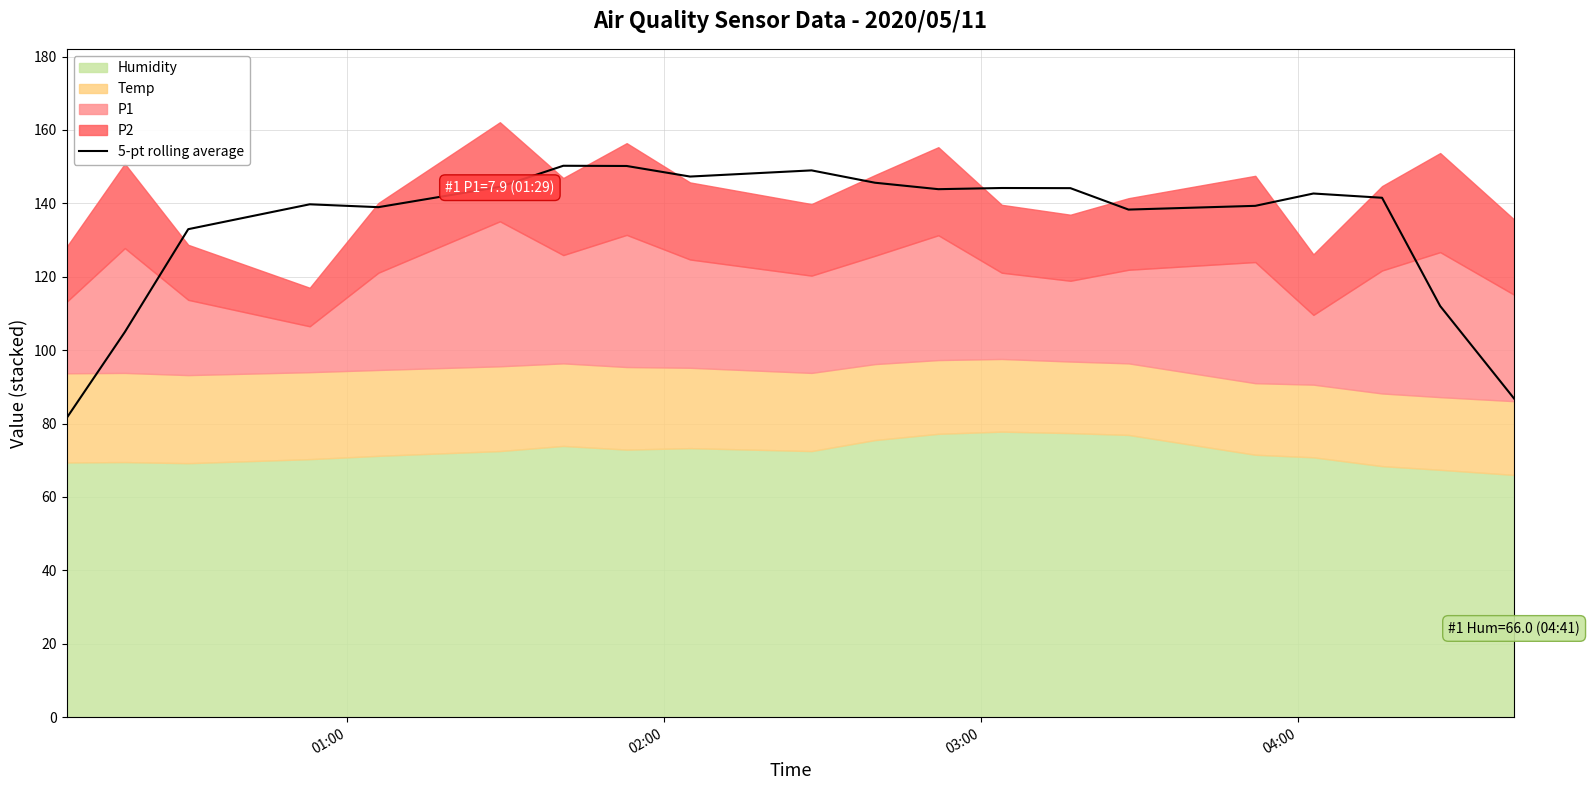

Does the chart have visible grid lines?

Yes